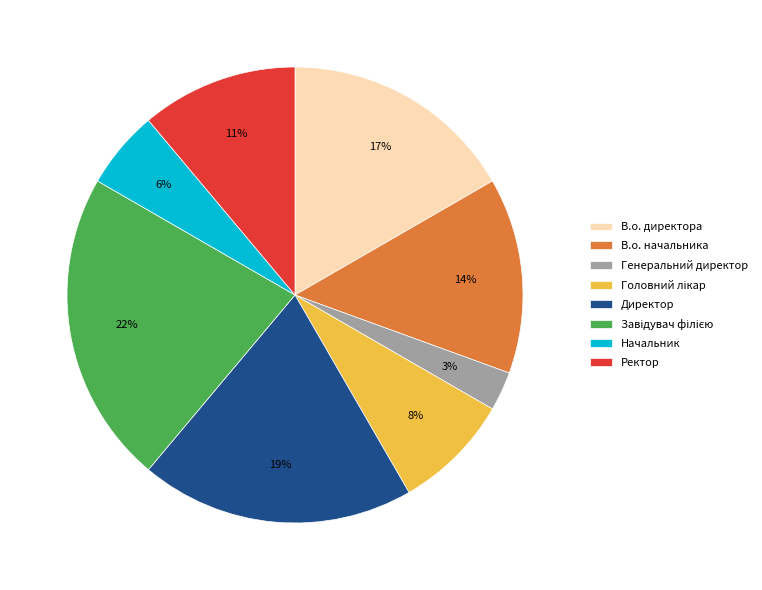

To the nearest percent, what is the average slice percentage?

12%